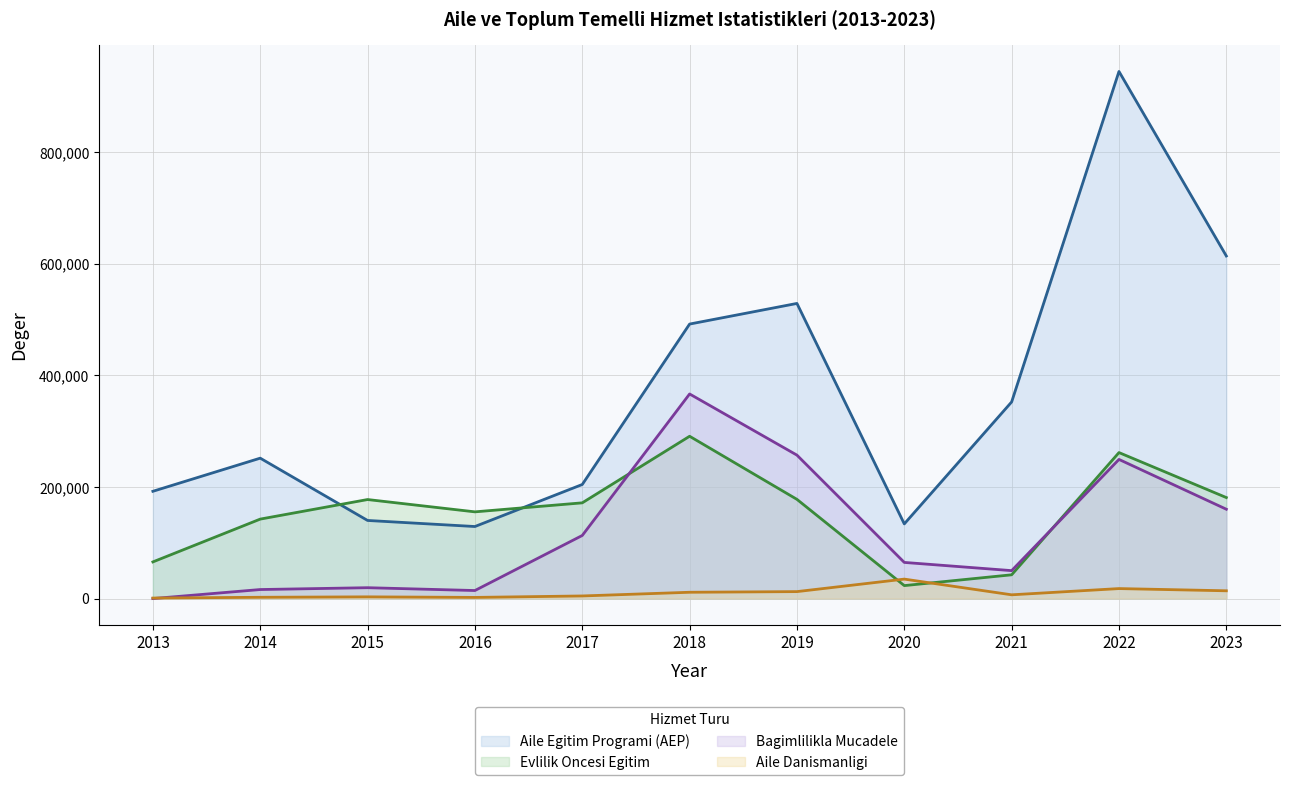

What is the total value across all series at 2023?

969489